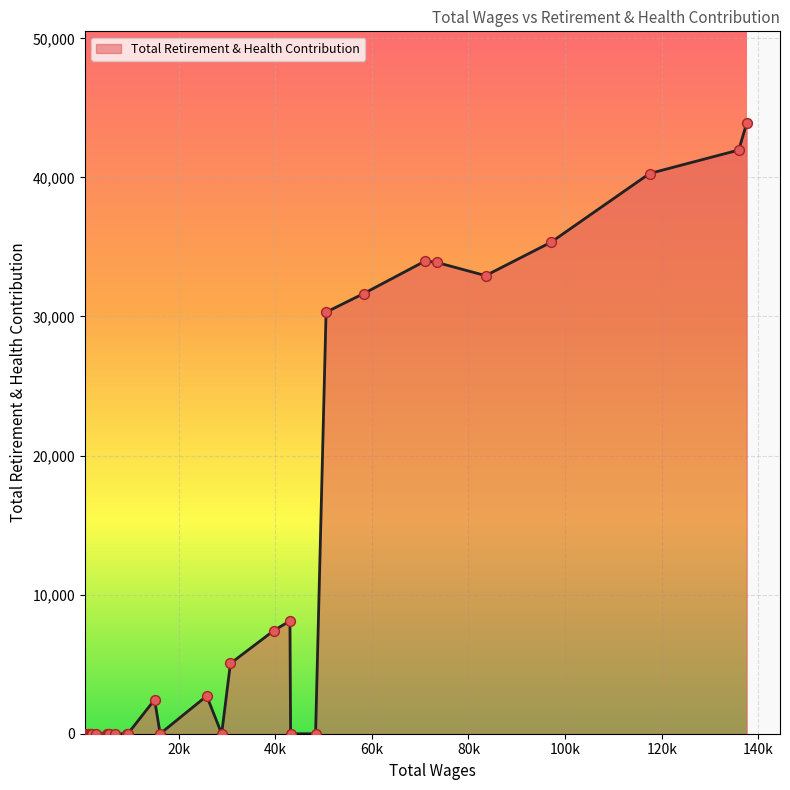

What is the difference between the maximum and minimum values?

43914